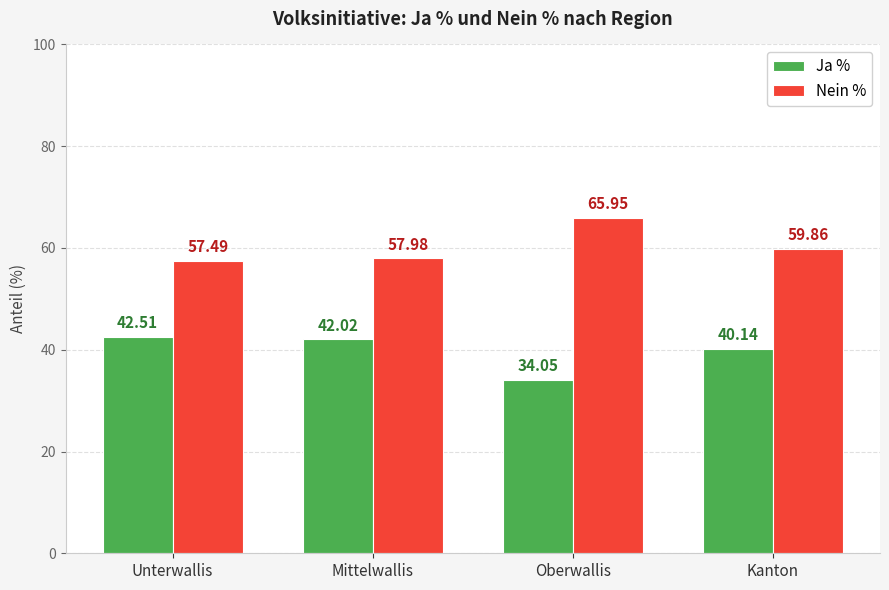

At which category does the chart reach its peak across all series?

Oberwallis